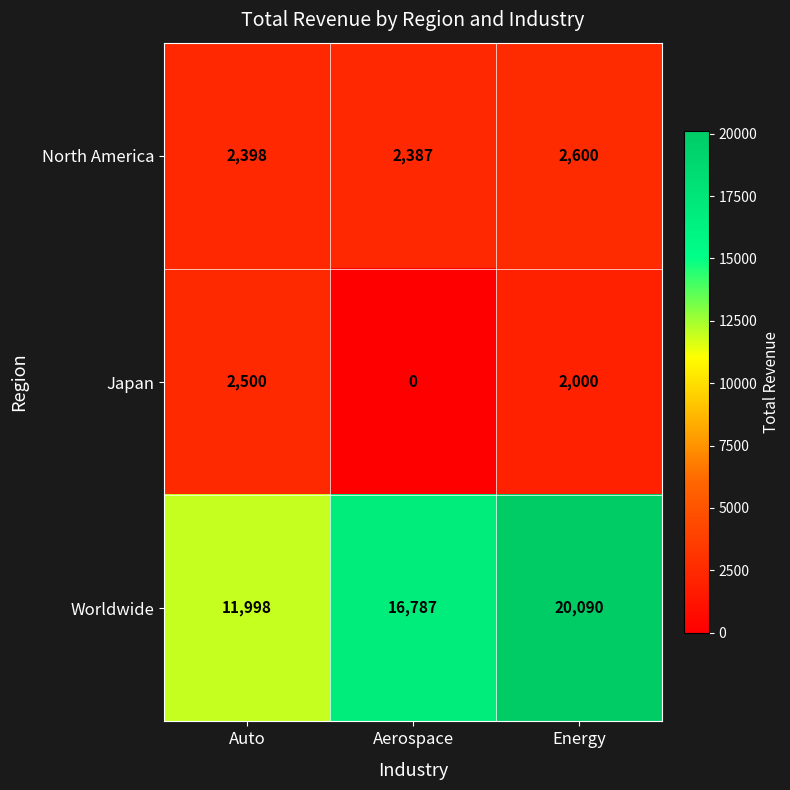

List the series in order of their peak value, highest first.

Worldwide, North America, Japan